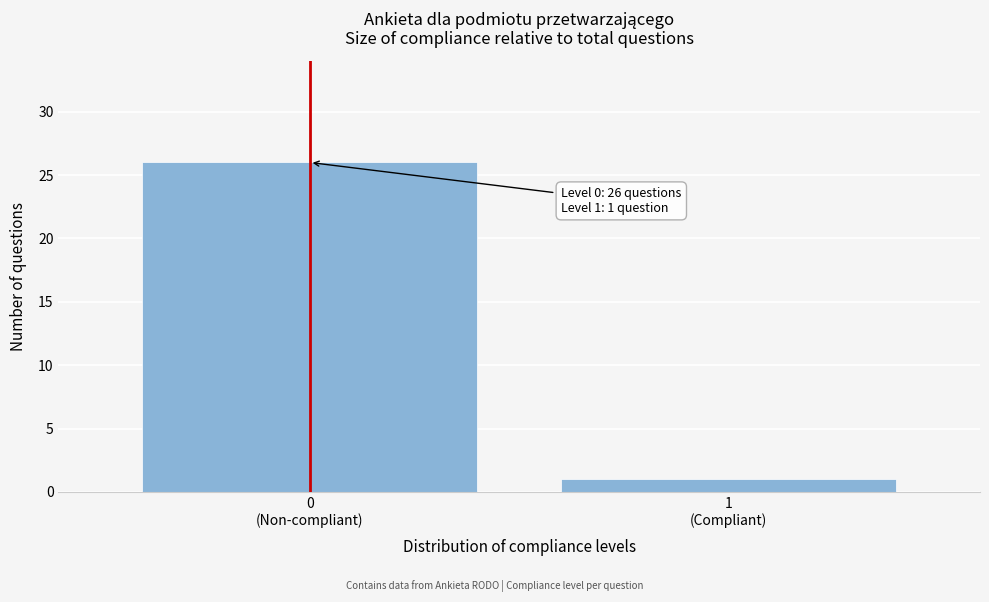

What is the value of the 2nd bar from the left?

1